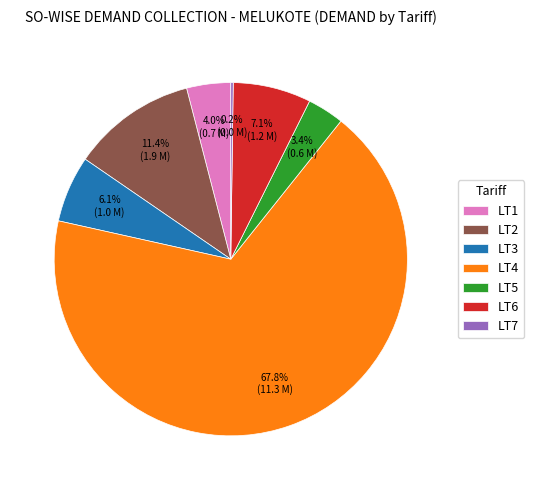

Combined, do LT6 and LT3 account for over 50%?

No